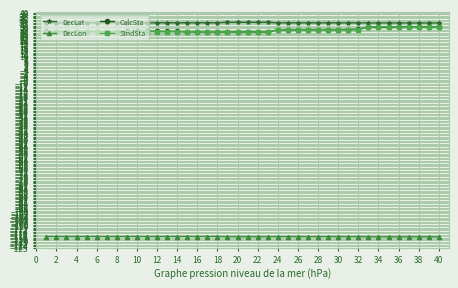

Which series has the largest total across all categories?

DecLat